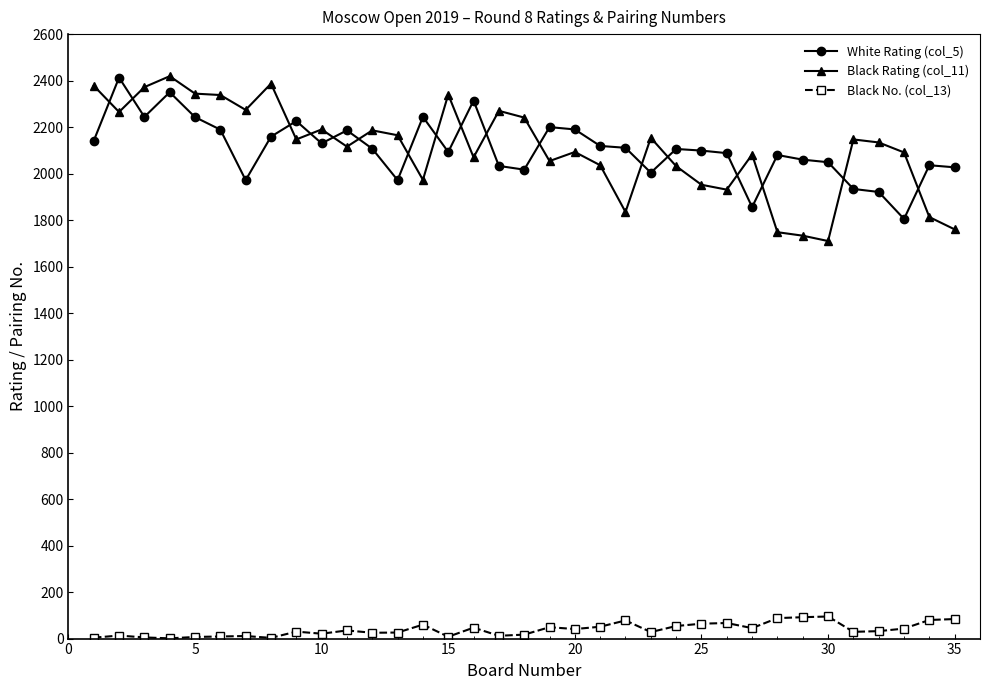

True or false: Black No. (col_13) and White Rating (col_5) intersect in this chart.

False